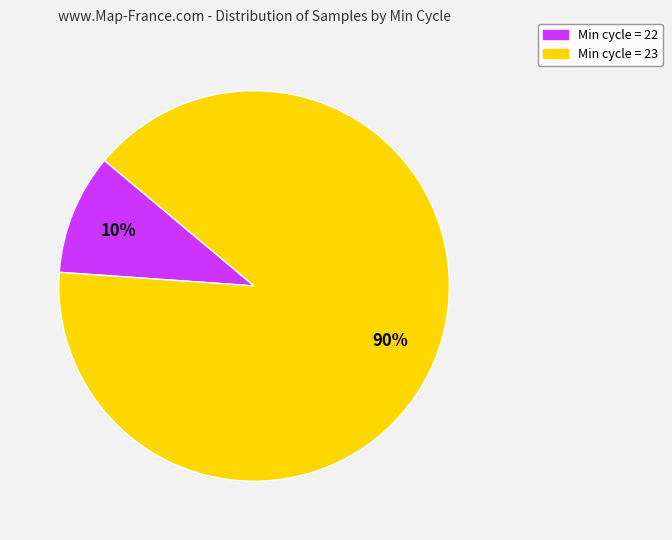

How many segments does this pie chart have?

2